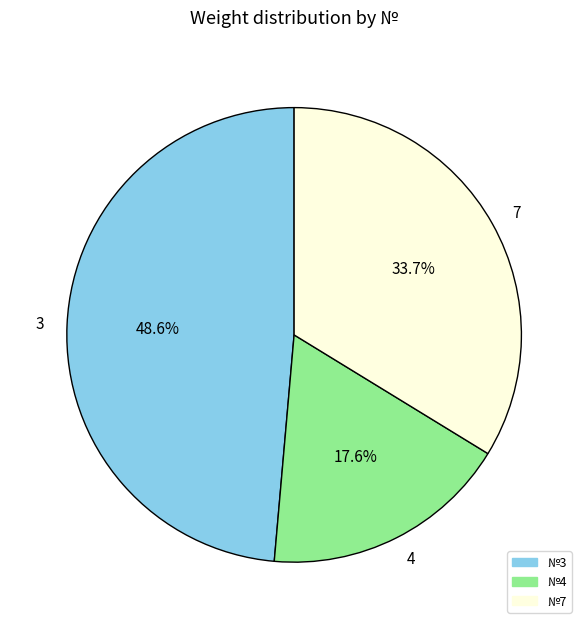

True or false: 7 accounts for 34% of the total.

True